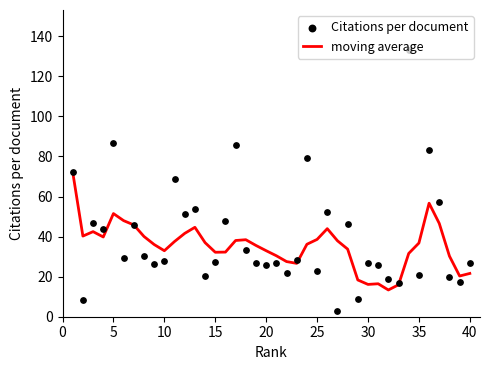

Which series contains the highest Y value?

Citations per document